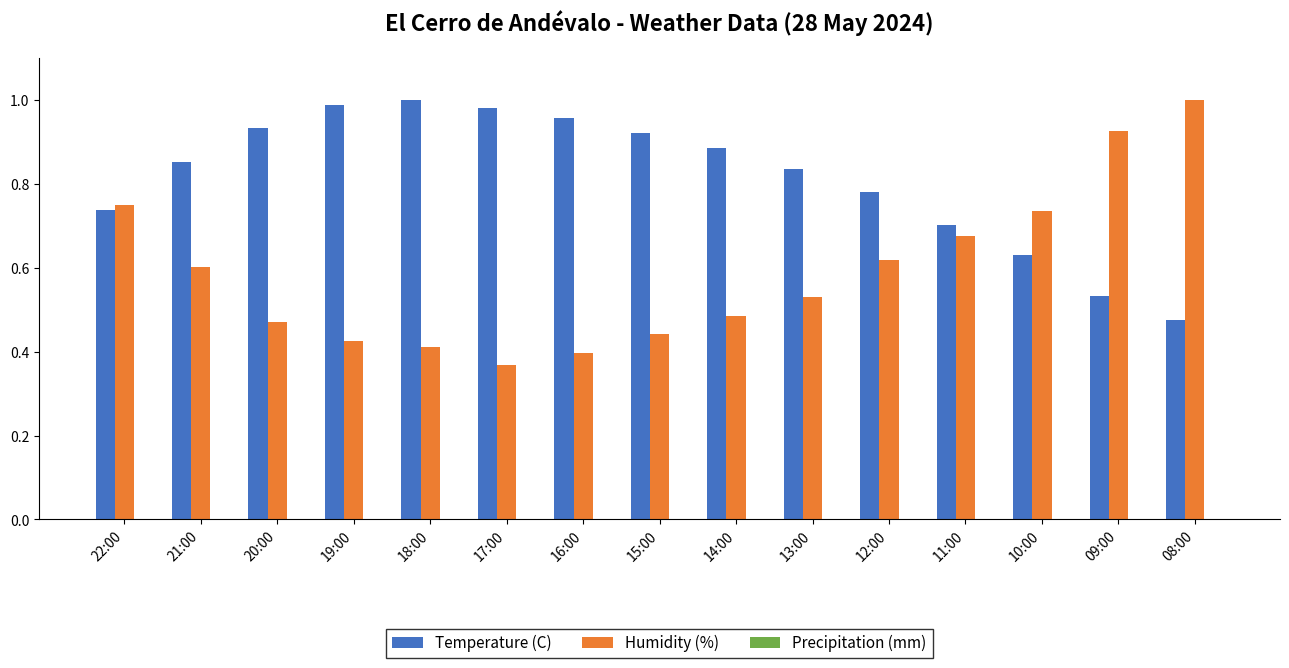

What position from the left is 19:00?

4